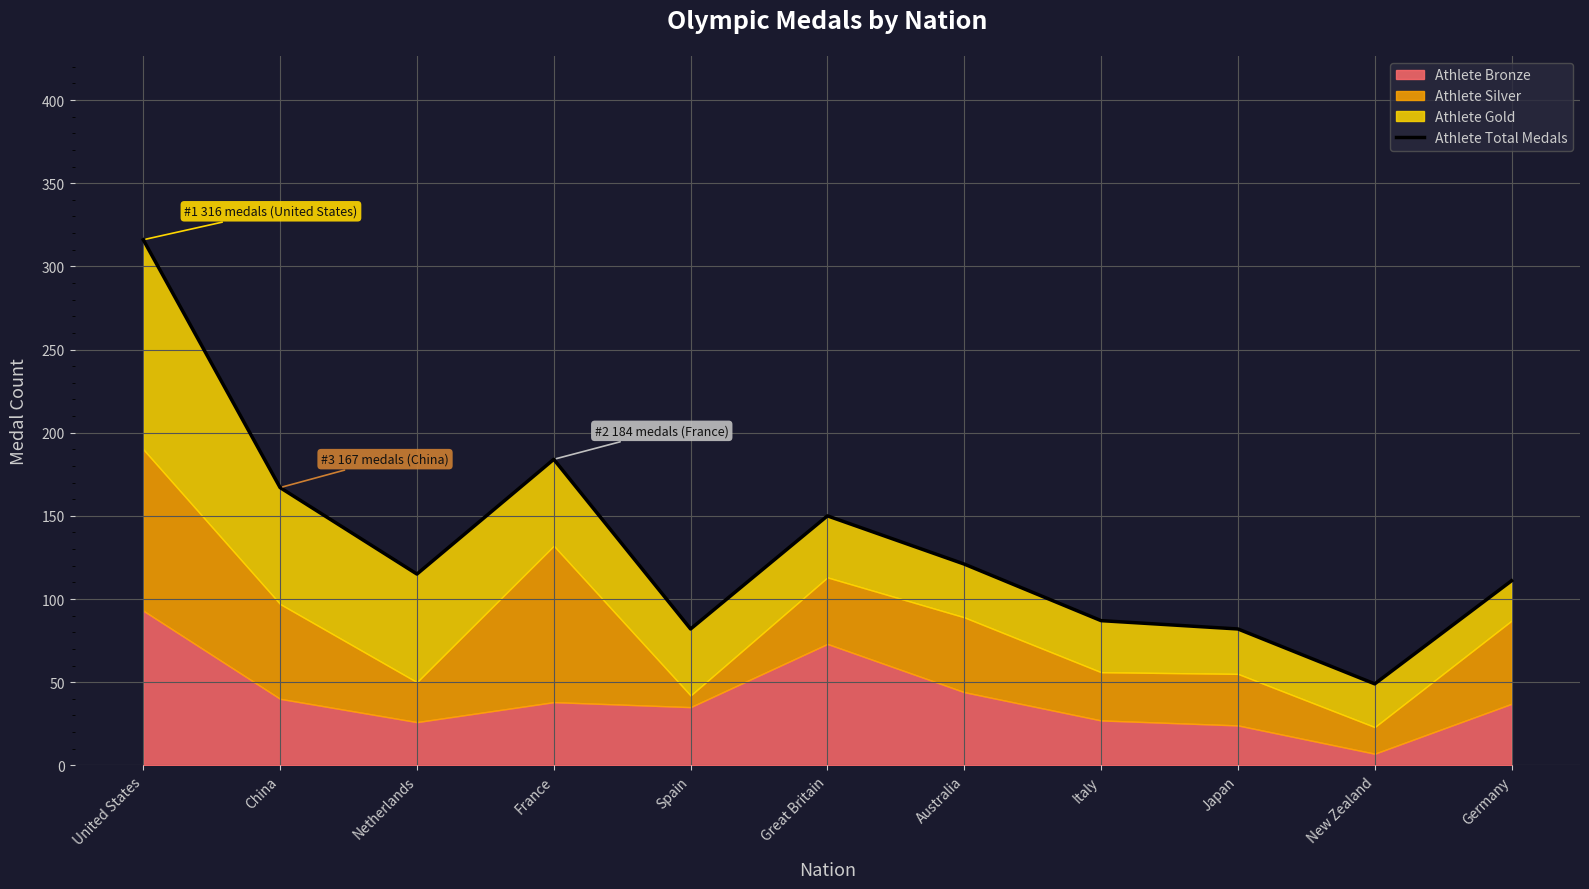

At which category does the data reach its first local valley?

Netherlands